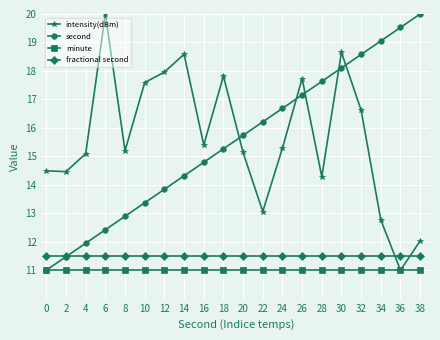

Where does the second series first go above 15?

18